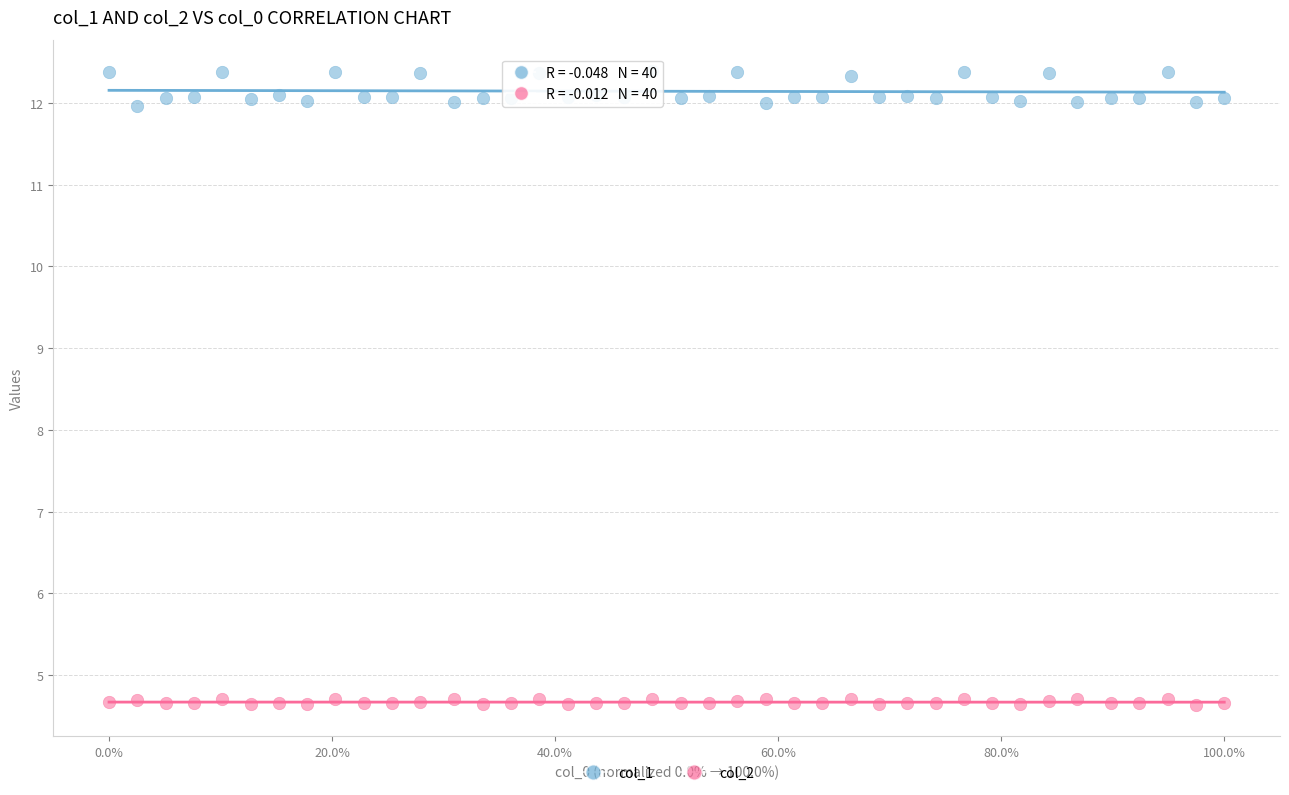

Which series contains the lowest Y value?

col_2